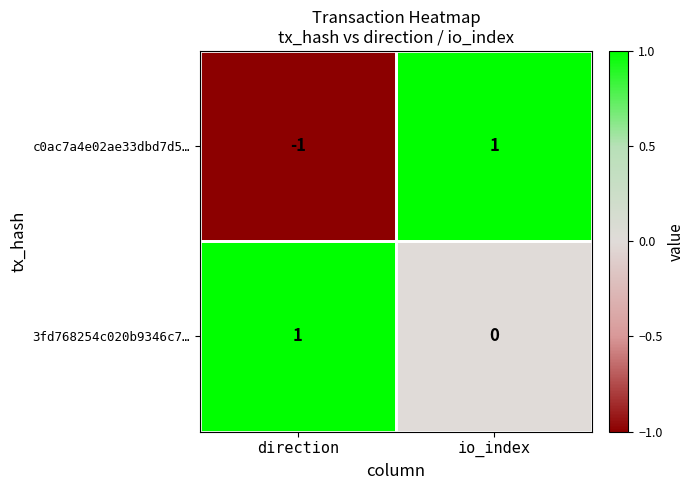

True or false: 3fd768254c020b9346c7… has a value of 0 at io_index.

True